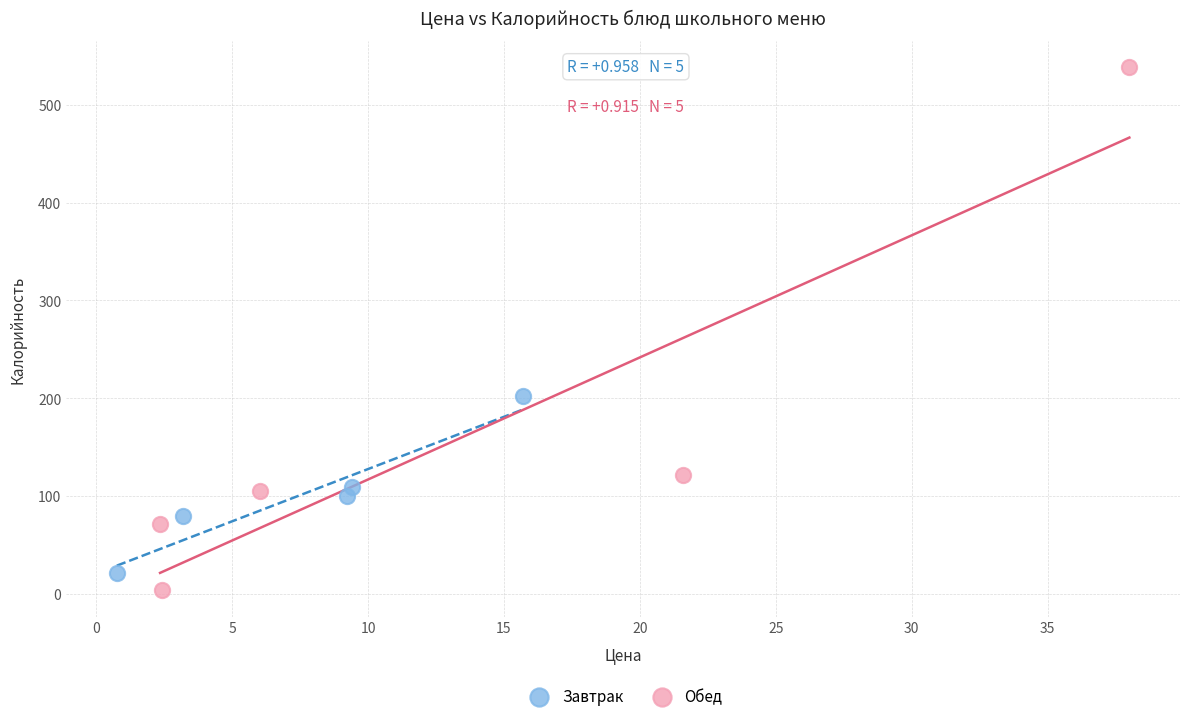

Which series contains the highest Y value?

Обед